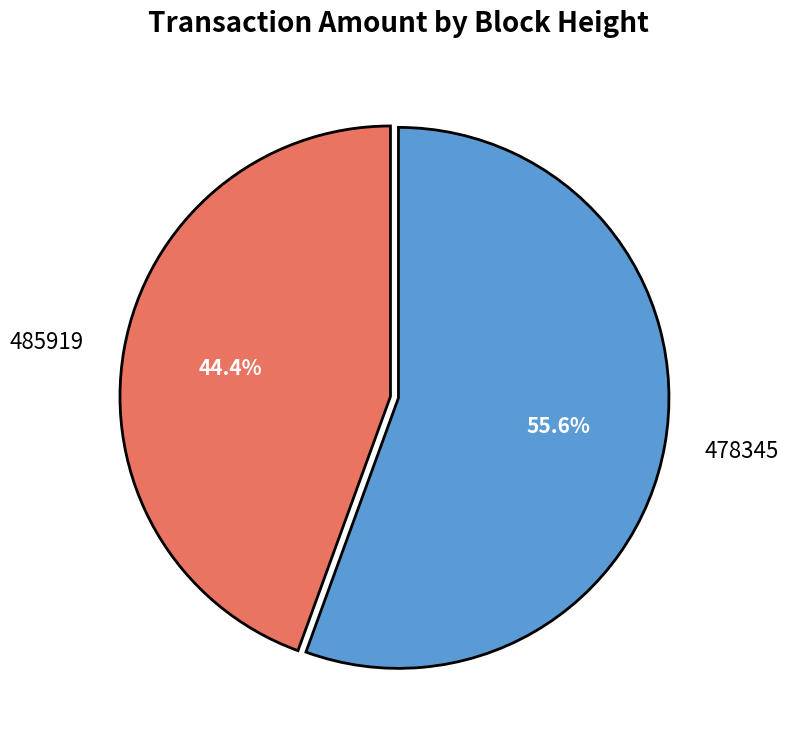

To the nearest percent, what is the difference between the largest and smallest slice percentages?

11%